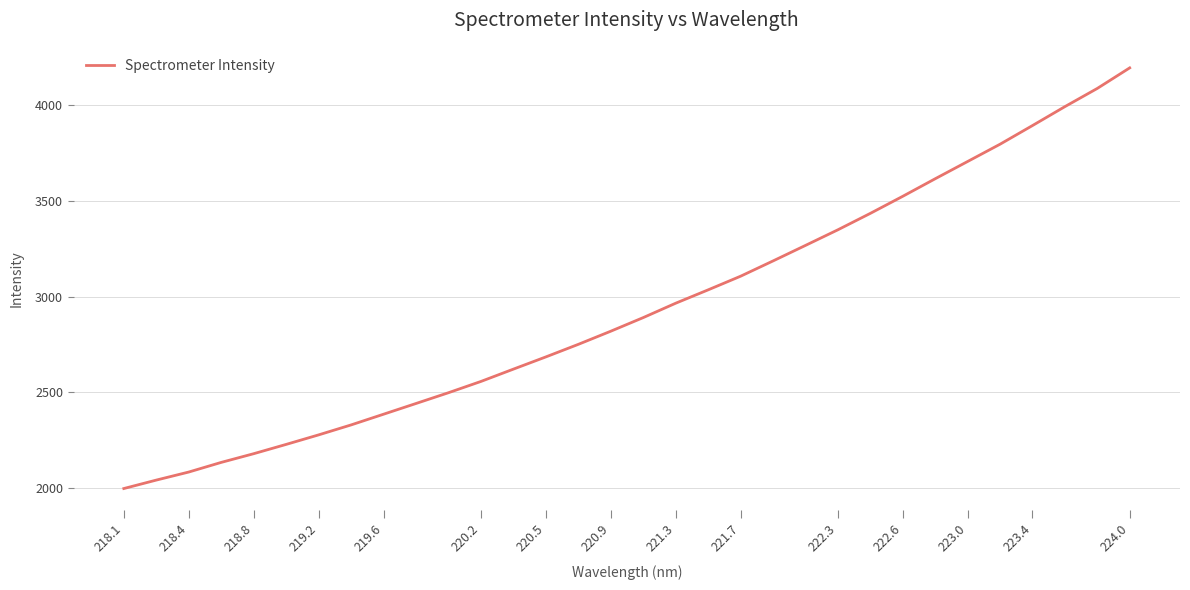

What is the smallest value displayed?

1995.3